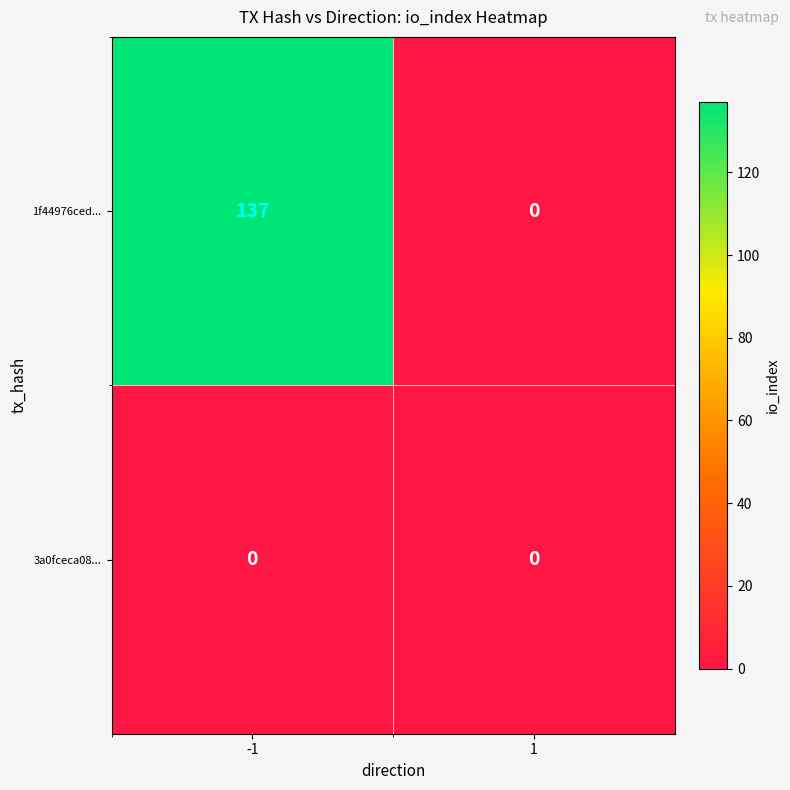

What is the sum of the 1f44976ced... values at 1 and -1?

137